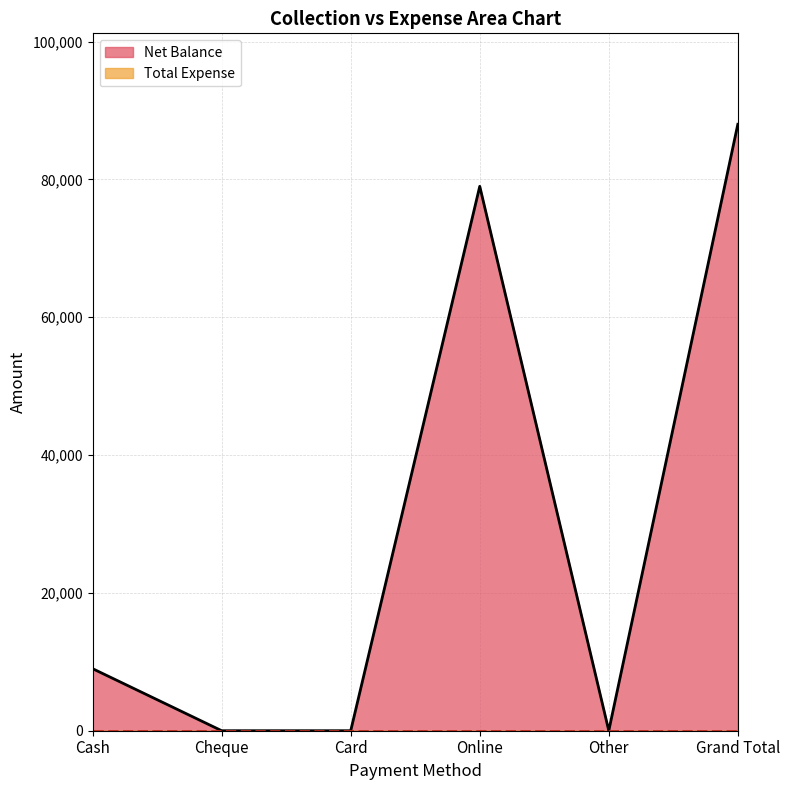

How many values are between 0 and 79000?

5